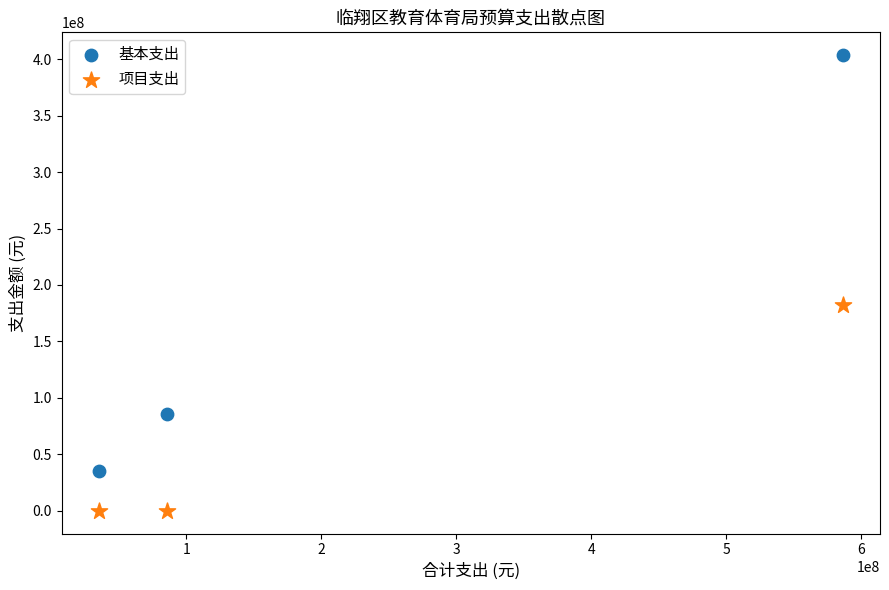

Which series reaches the minimum Y coordinate?

项目支出